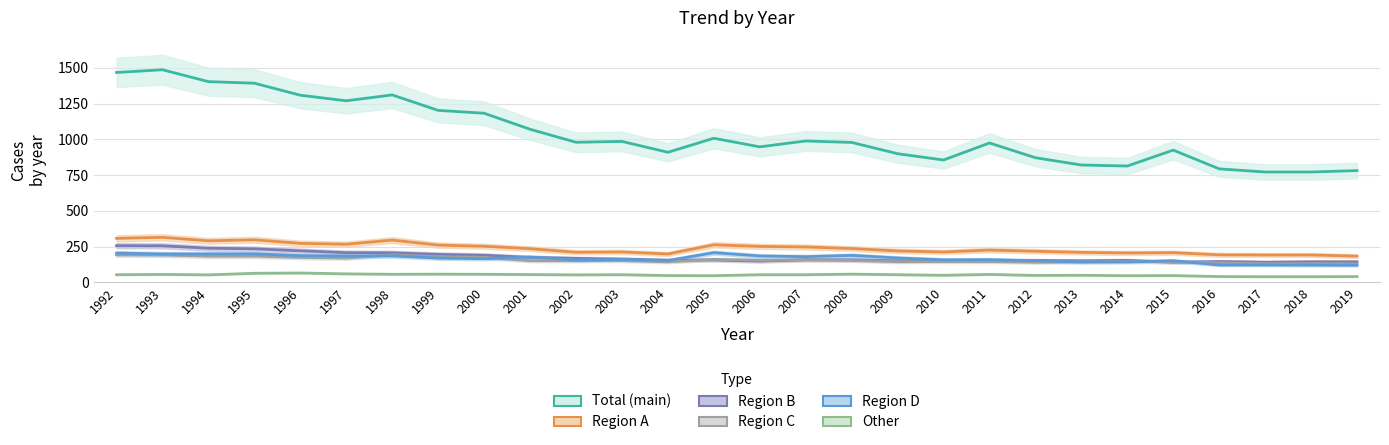

Rank the categories by Total (main) value from lowest to highest.

2017, 2018, 2019, 2016, 2014, 2013, 2010, 2012, 2009, 2004, 2015, 2006, 2011, 2008, 2002, 2003, 2007, 2005, 2001, 2000, 1999, 1997, 1996, 1998, 1995, 1994, 1992, 1993